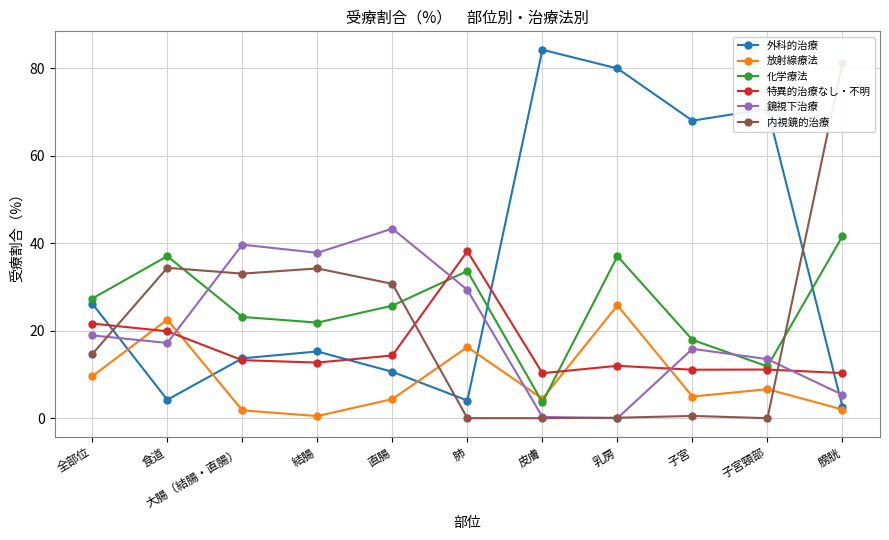

Reading right to left, extract all data points from this chart.

外科的治療: 膀胱=2.6	子宮頸部=70.7	子宮=68.0	乳房=79.9	皮膚=84.2	肺=4.0	直腸=10.6	結腸=15.2	大腸（結腸・直腸）=13.7	食道=4.2	全部位=26.2
放射線療法: 膀胱=2.0	子宮頸部=6.6	子宮=4.9	乳房=25.8	皮膚=4.4	肺=16.2	直腸=4.4	結腸=0.5	大腸（結腸・直腸）=1.8	食道=22.5	全部位=9.6
化学療法: 膀胱=41.6	子宮頸部=11.8	子宮=17.9	乳房=37.0	皮膚=3.6	肺=33.6	直腸=25.7	結腸=21.8	大腸（結腸・直腸）=23.1	食道=37.0	全部位=27.3
特異的治療なし・不明: 膀胱=10.3	子宮頸部=11.1	子宮=11.1	乳房=12.0	皮膚=10.3	肺=38.1	直腸=14.3	結腸=12.7	大腸（結腸・直腸）=13.2	食道=19.9	全部位=21.6
鏡視下治療: 膀胱=5.3	子宮頸部=13.5	子宮=15.8	乳房=0.0	皮膚=0.3	肺=29.3	直腸=43.3	結腸=37.8	大腸（結腸・直腸）=39.6	食道=17.2	全部位=18.9
内視鏡的治療: 膀胱=81.2	子宮頸部=0.0	子宮=0.5	乳房=0.1	皮膚=0.0	肺=0.0	直腸=30.7	結腸=34.2	大腸（結腸・直腸）=33.0	食道=34.4	全部位=14.7